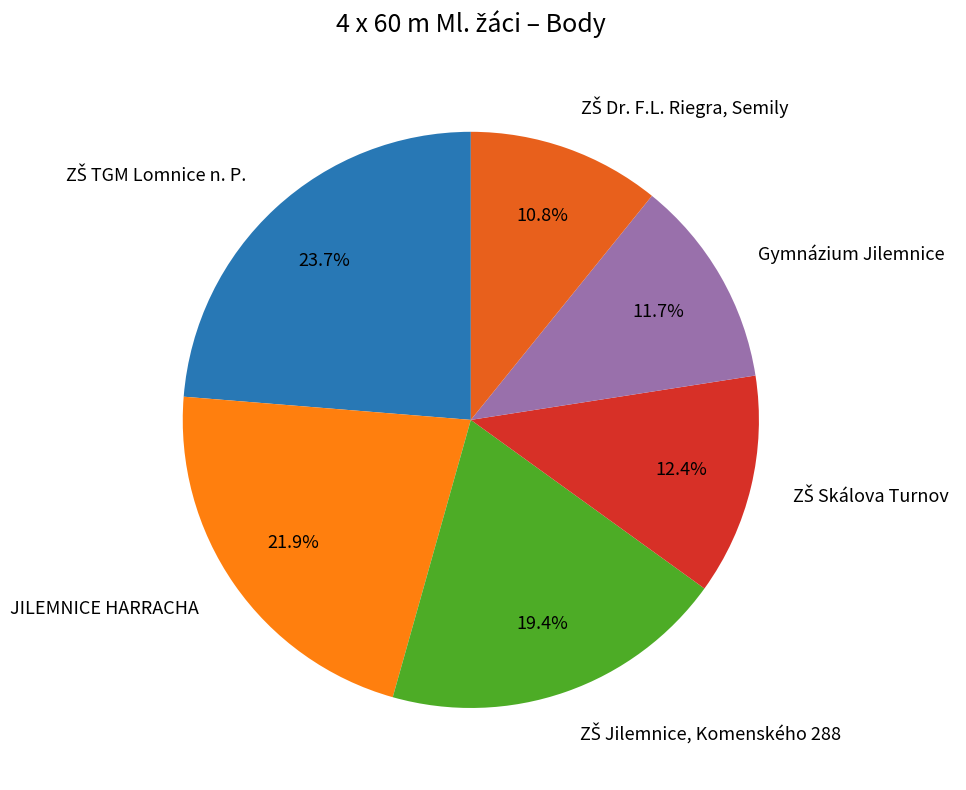

How many segments does this pie chart have?

6